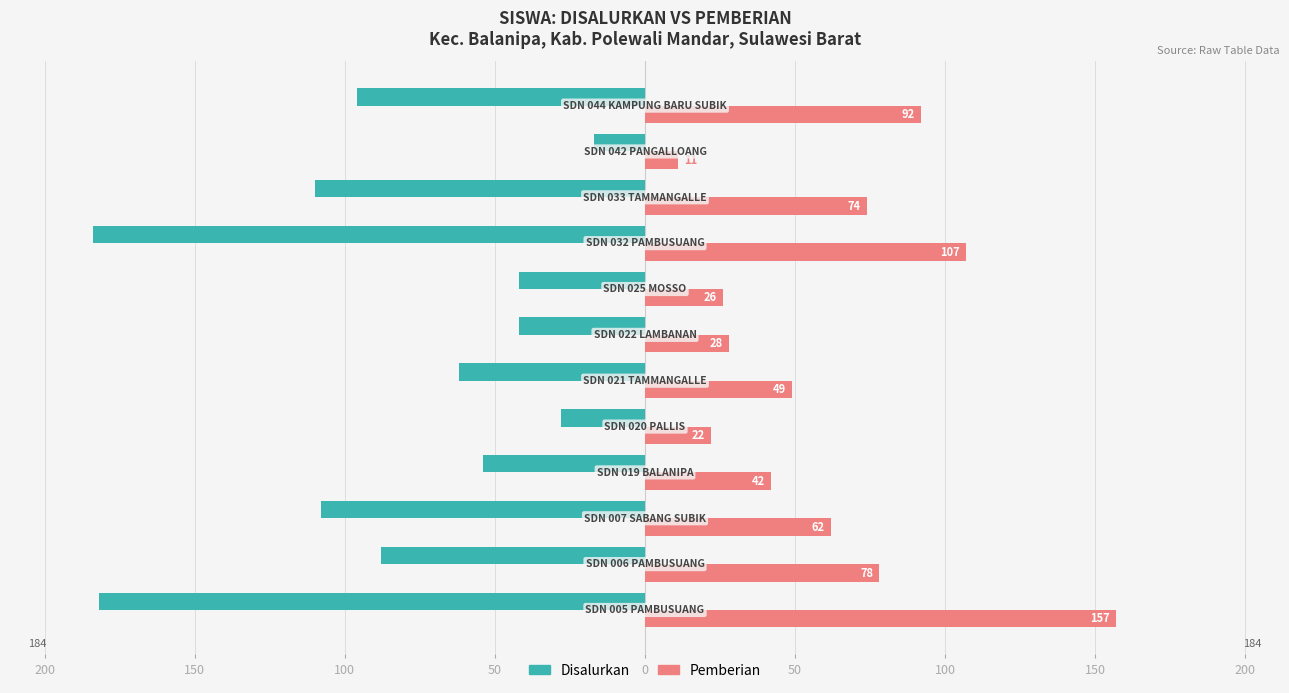

What are all the series names shown in the legend?

Disalurkan, Pemberian